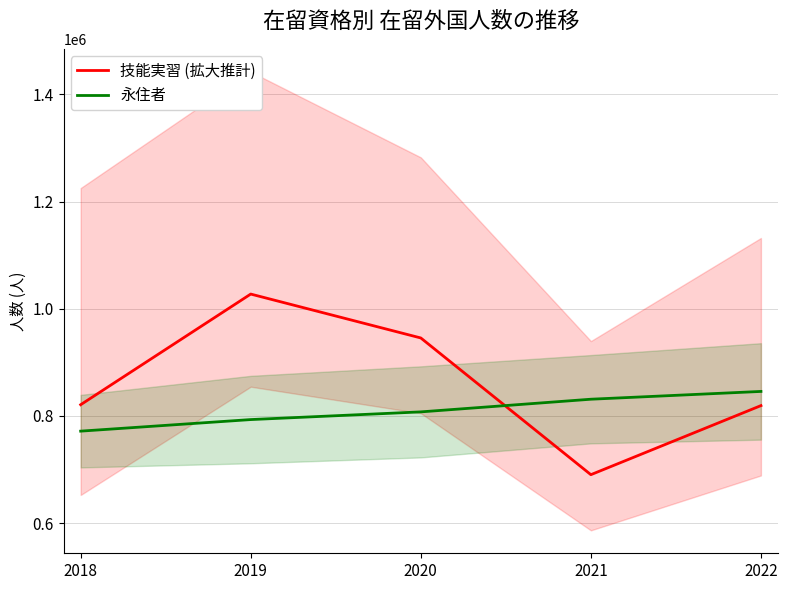

Reading left to right, what are all the values shown in this chart?

技能実習 (拡大推計): 820900.0	1027430.0	945500.0	690307.5	819222.5
永住者: 771568.0	793164.0	807517.0	831157.0	845693.0